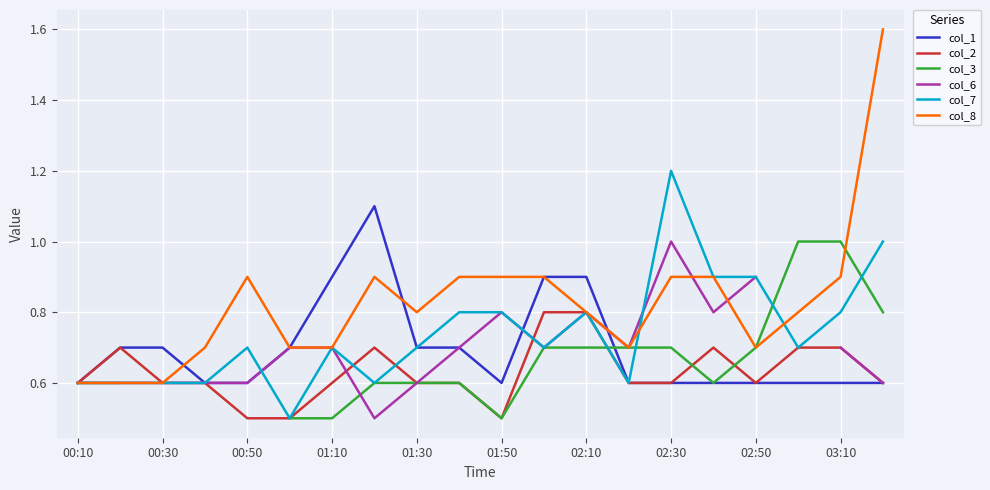

What is the minimum value for col_8?

0.6